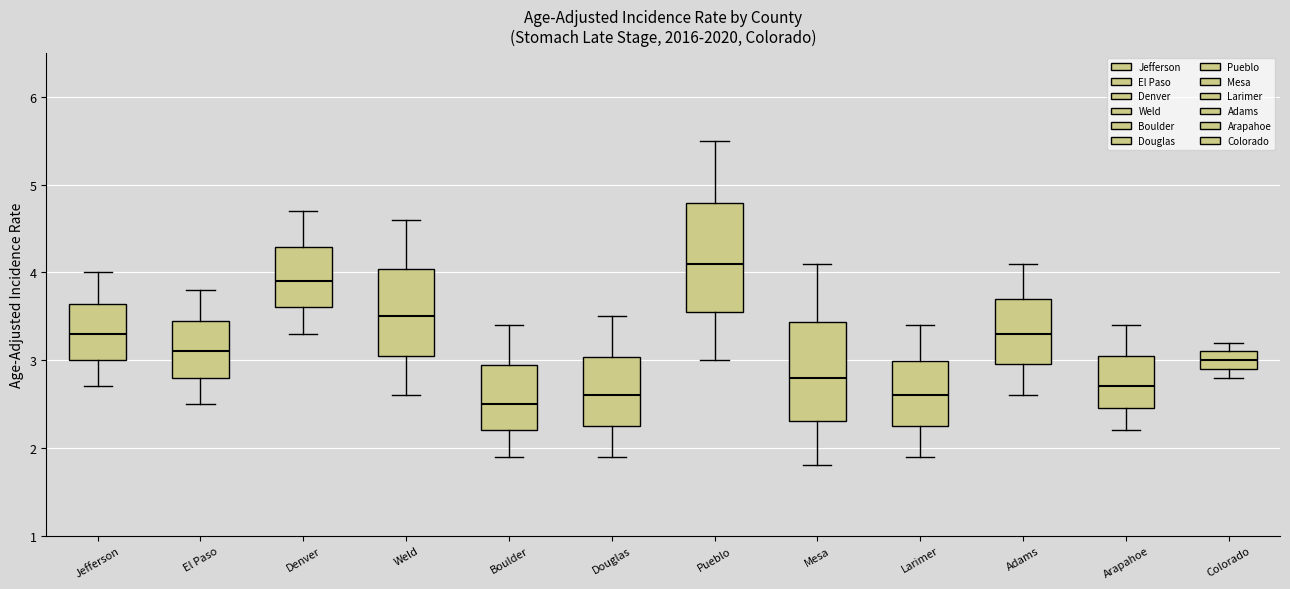

Where does the median line of the box for Weld sit on the y-axis? The values are not printed on the chart, so give them approximately, as read against the axis.

3.5